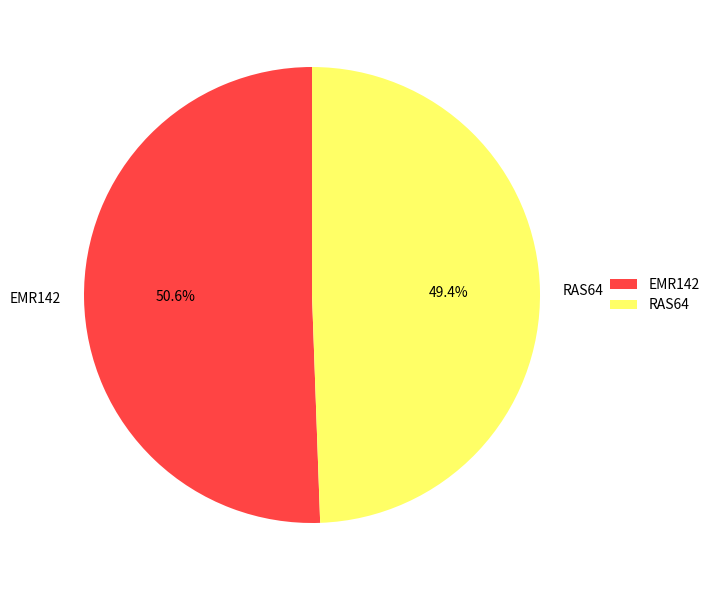

Combined, what portion of the pie is EMR142 and RAS64?

100.0%